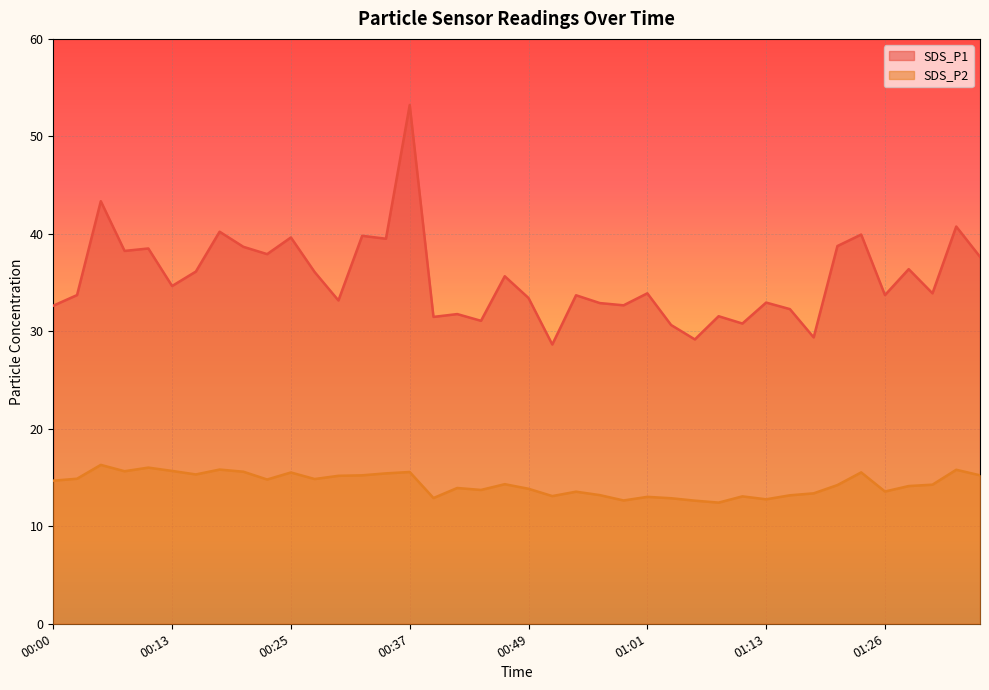

What is the smallest value displayed?

12.4